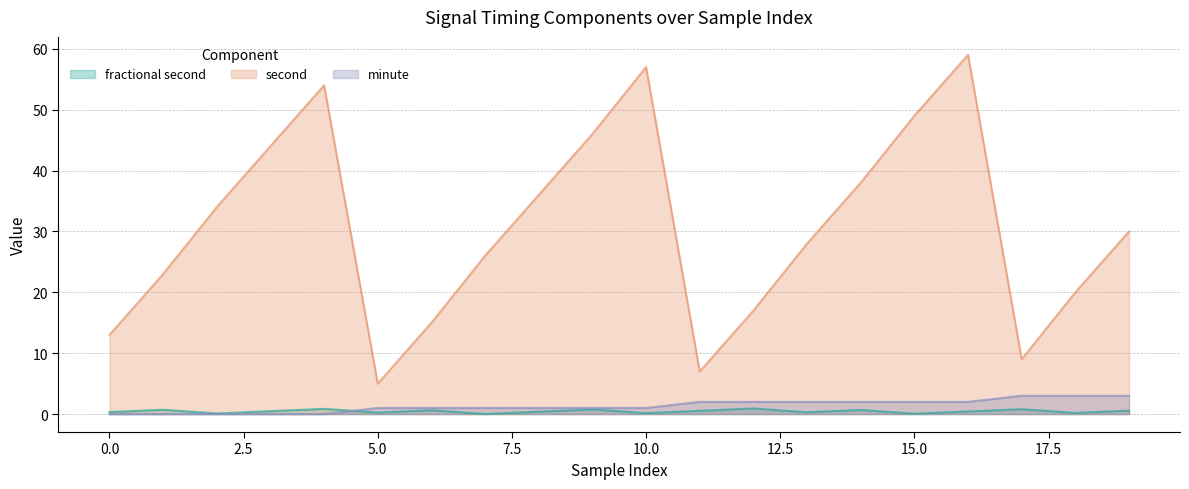

What are all the series names shown in the legend?

fractional second, second, minute